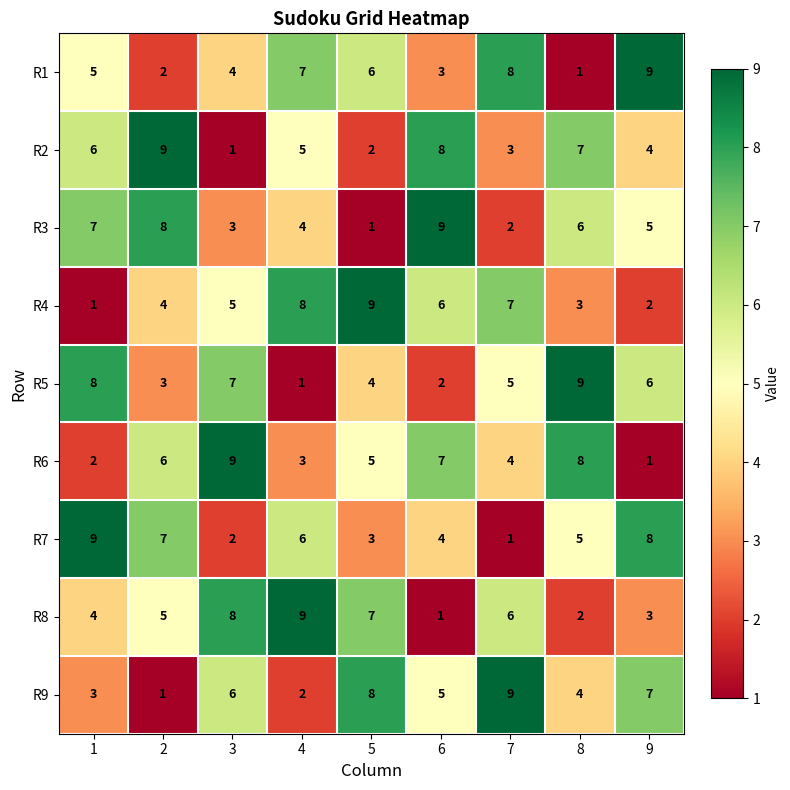

True or false: R9 has a value of 11 at 3.

False